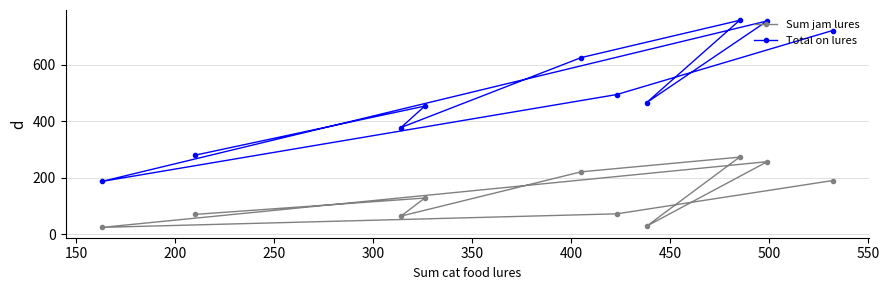

True or false: Sum jam lures and Total on lures cross at least once.

False